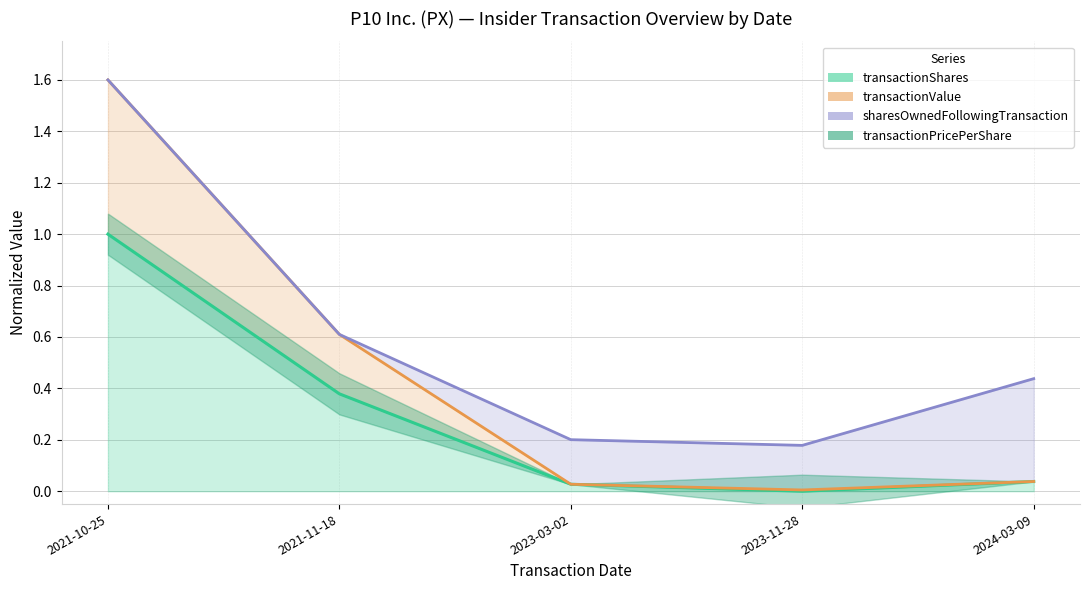

What is the difference between the second highest and second lowest values in the transactionShares series?

0.4